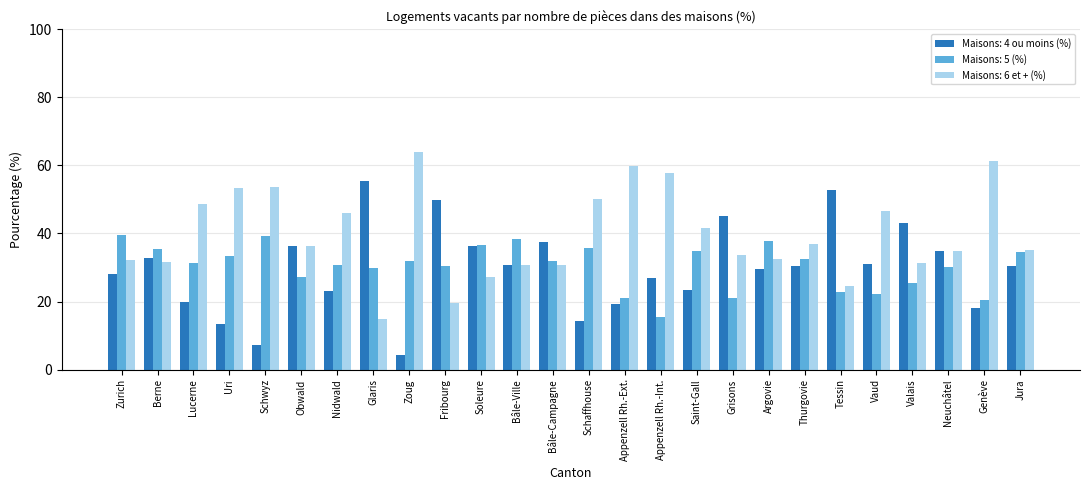

What is the minimum value for Maisons: 6 et + (%)?

14.9